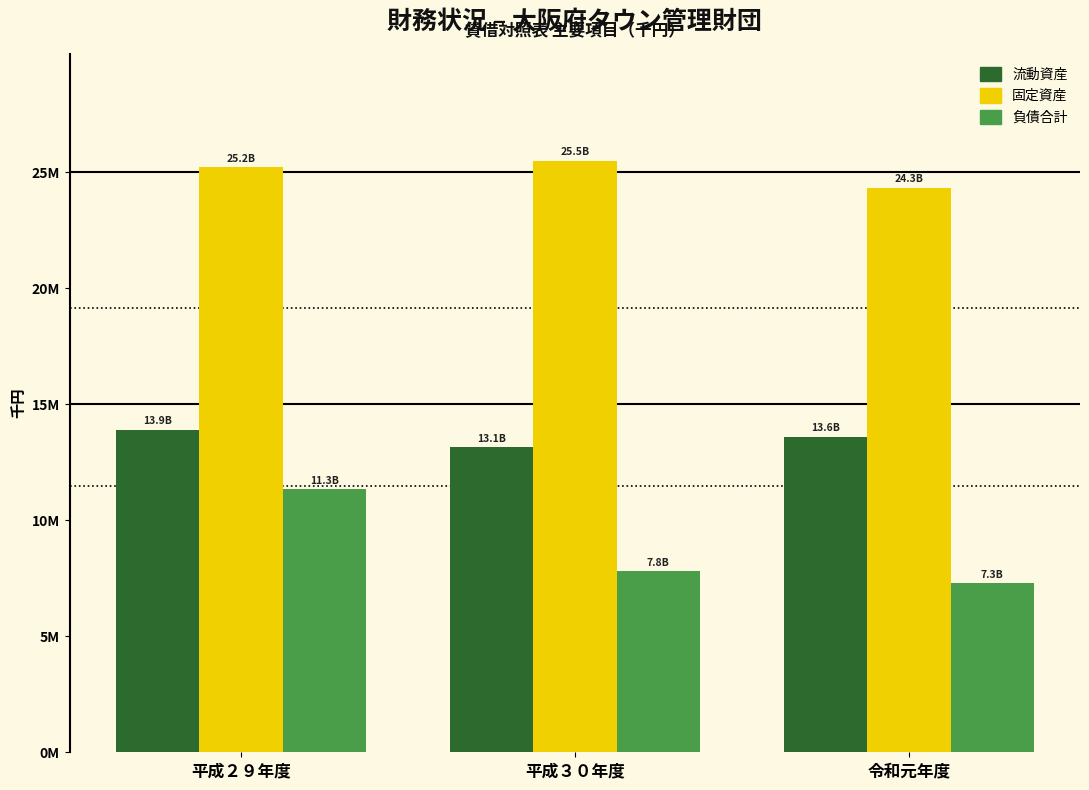

What are all the series names shown in the legend?

流動資産, 固定資産, 負債合計